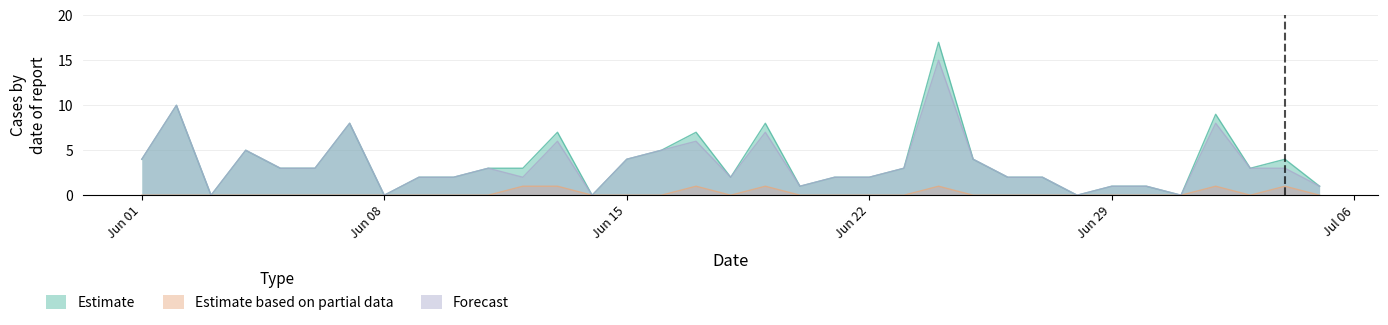

Rank the series by their maximum value, from lowest to highest.

Estimate based on partial data, Forecast, Estimate